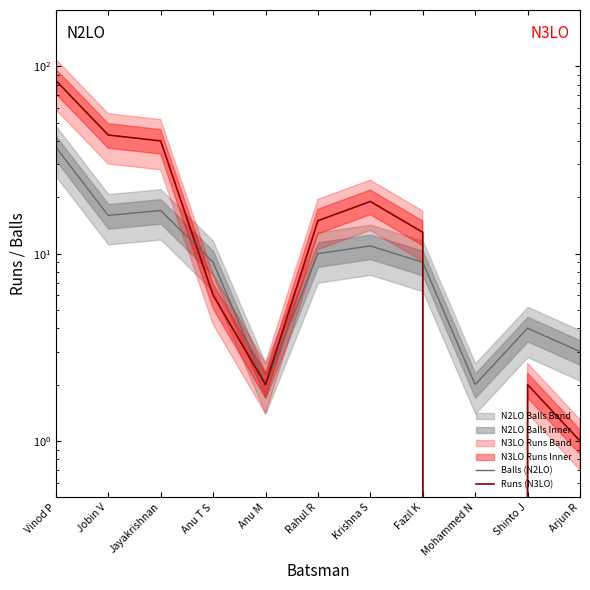

Which series has the largest total across all categories?

Runs (N3LO)